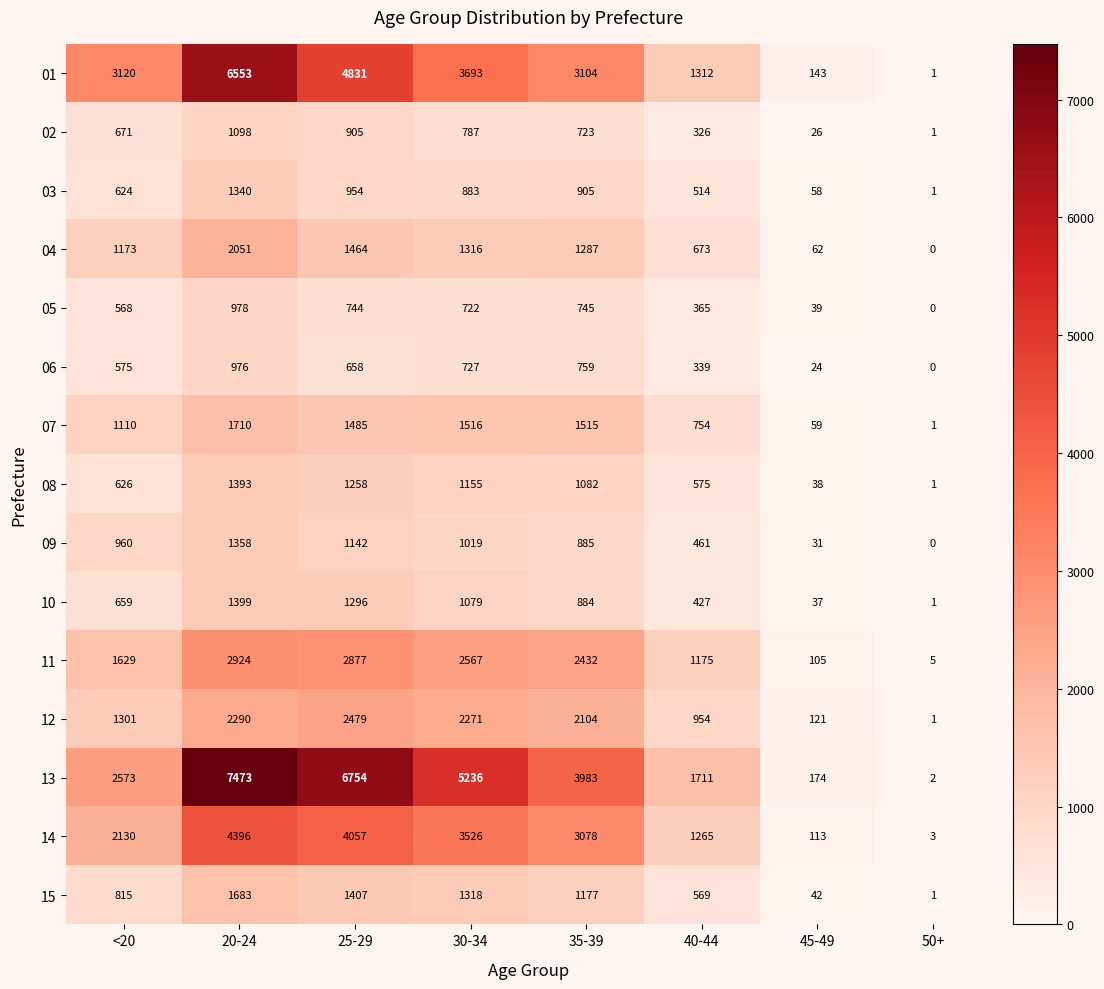

Which category has the highest value in the 07 series?

20-24